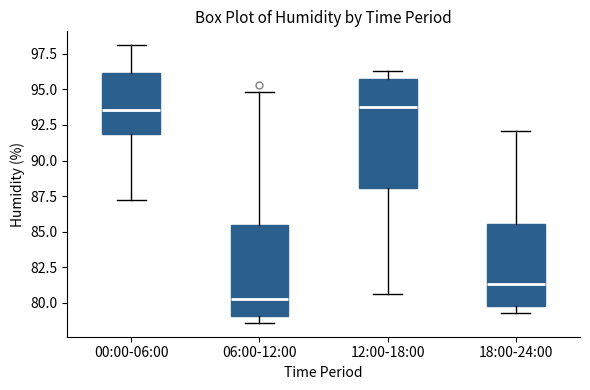

Comparing the boxes themselves (not the whiskers), which one is the tallest?

12:00-18:00